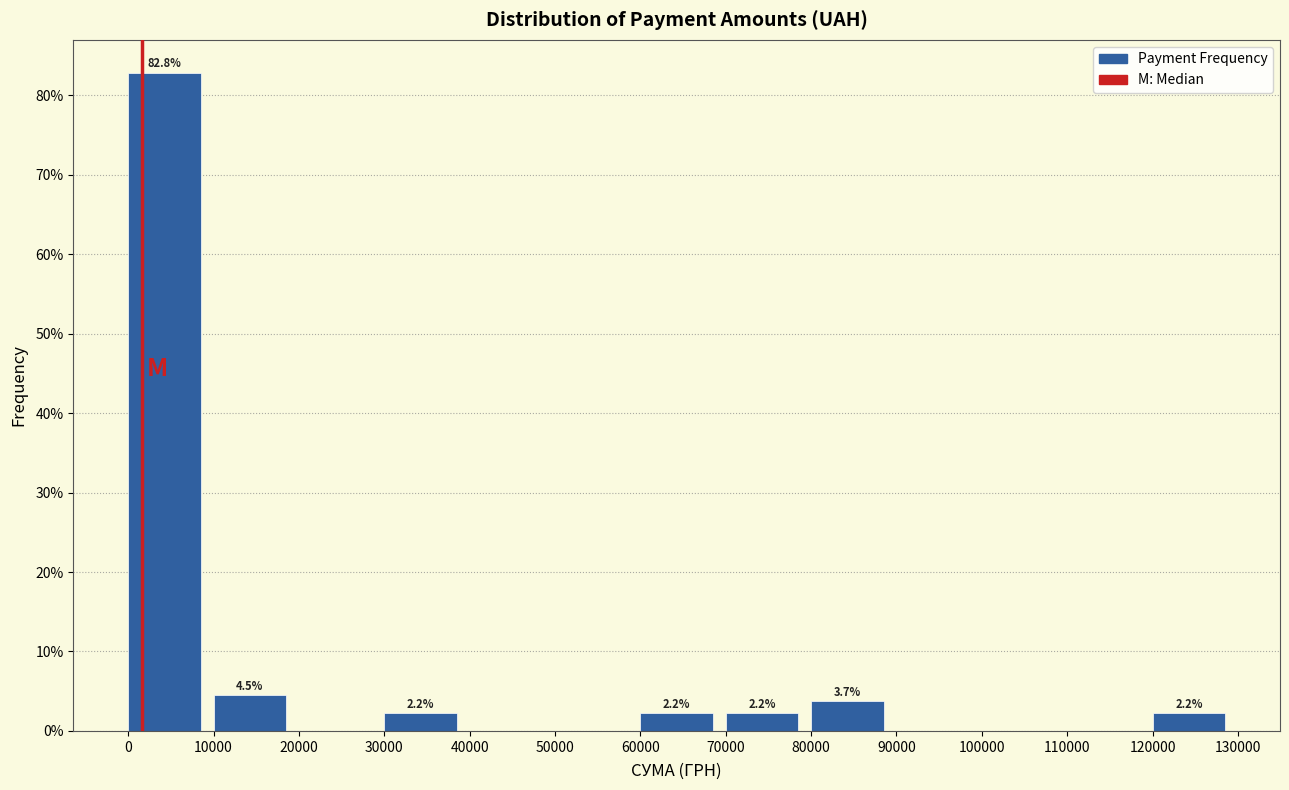

Over which range of the x-axis is the bar tallest?

0 to 10000